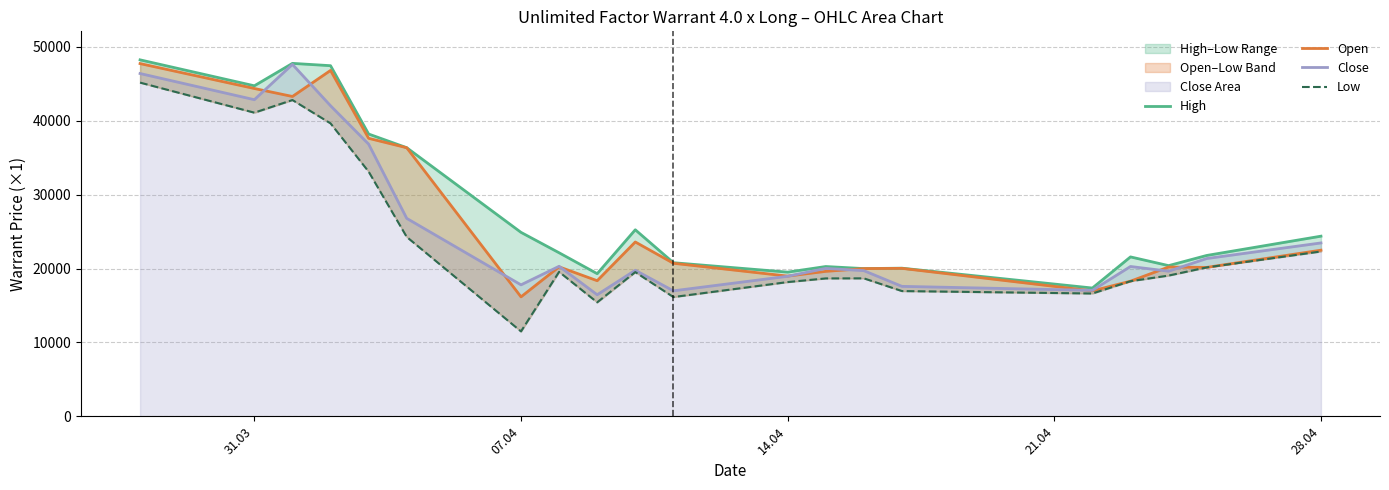

What is the minimum value for Close?

16450